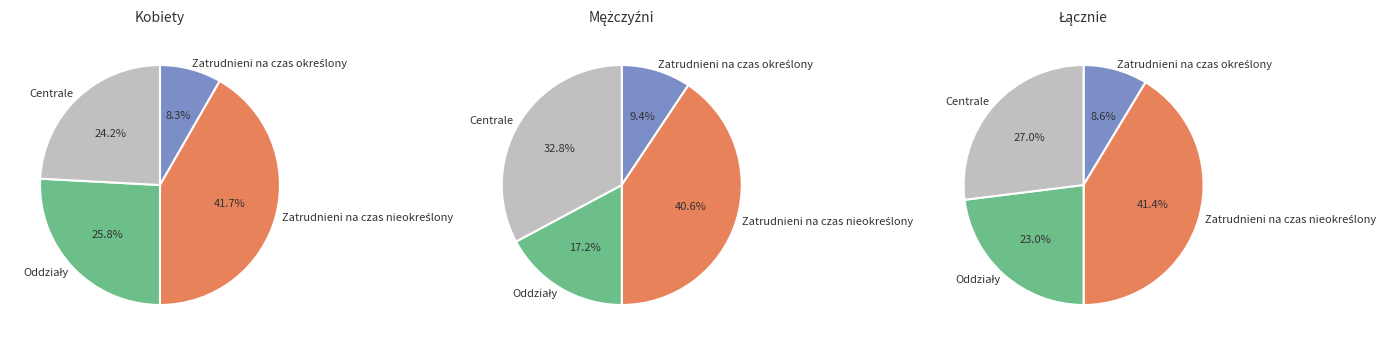

What percentage is the Centrale slice, to the nearest percent?

27%